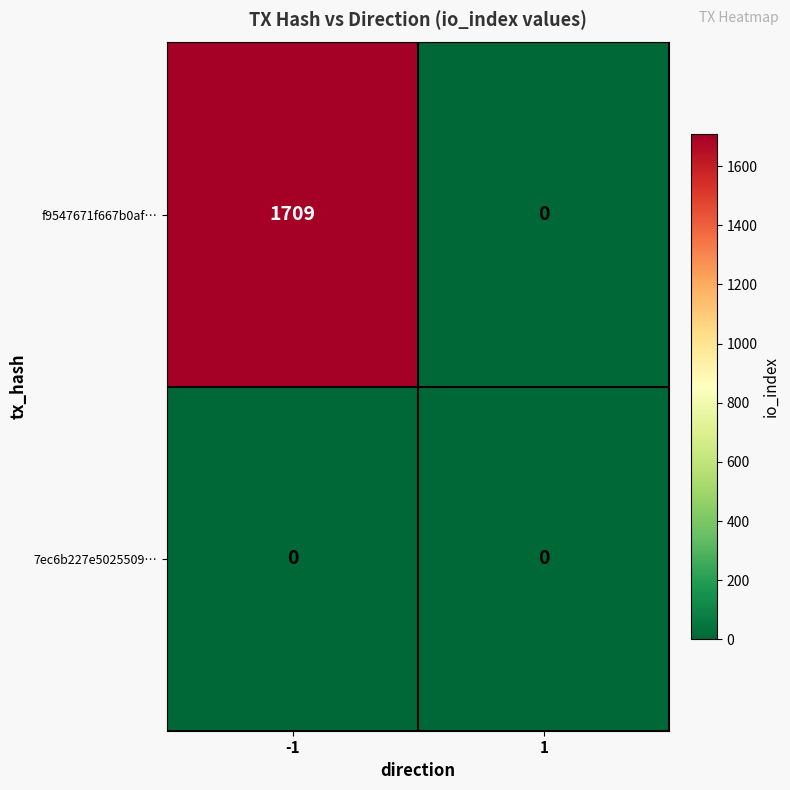

What is the total value across all series at -1?

1709